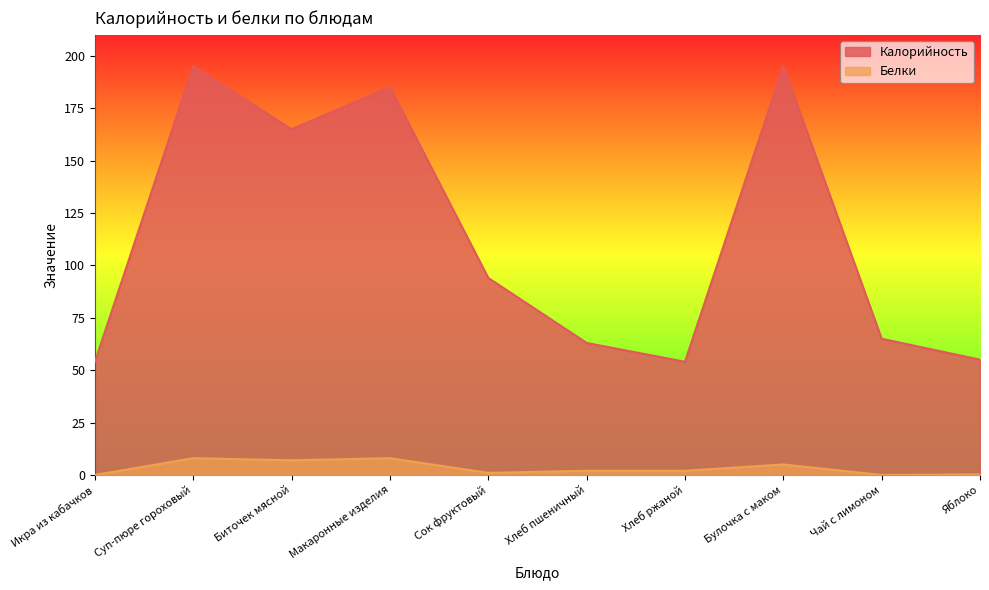

Reading left to right, transcribe all the data shown in this chart.

Калорийность: 54.0	195.0	165.0	185.0	94.0	63.0	54.0	195.0	65.0	55.0
Белки: 0.0	8.0	7.0	8.0	1.0	2.0	2.0	5.0	0.0	0.3